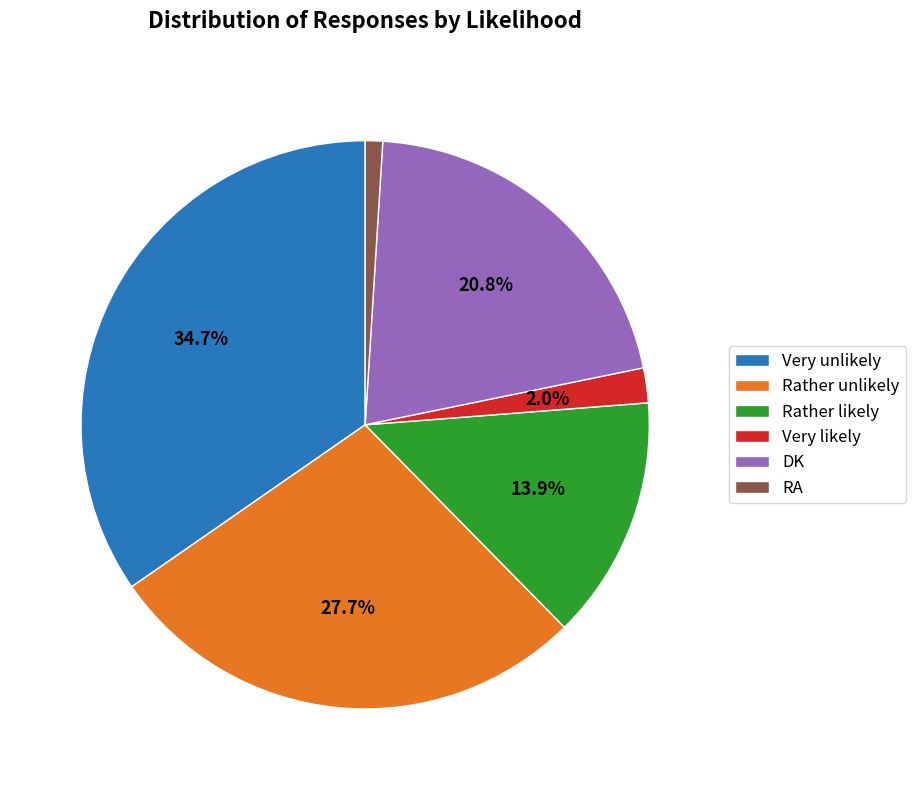

Is it true that Very likely is 14% of the pie?

False